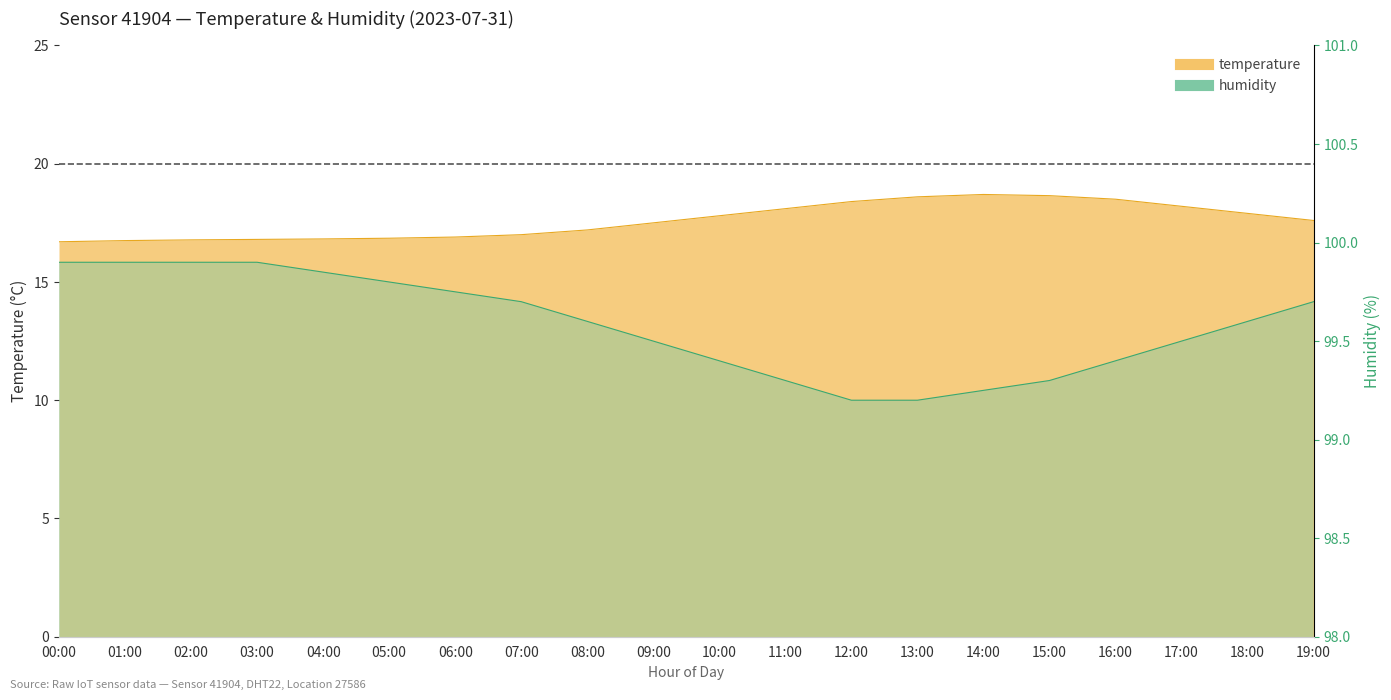

Which label corresponds to the smallest value in the chart?

00:00